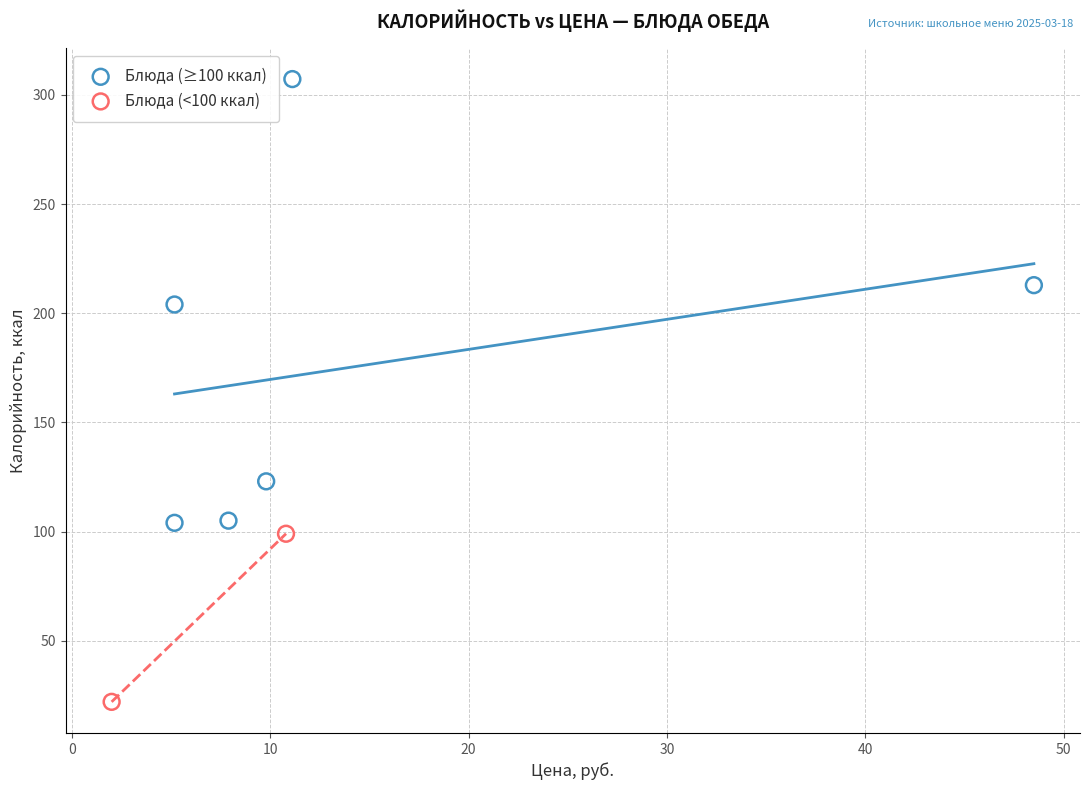

Which series reaches the minimum Y coordinate?

Блюда (<100 ккал)